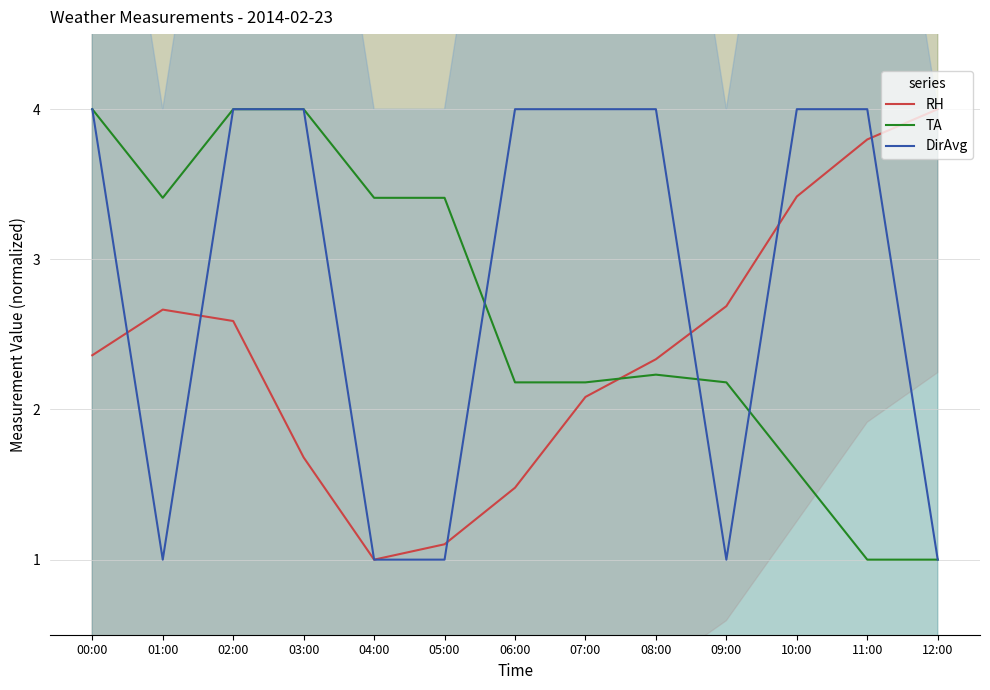

What position from the right is 07:00?

6